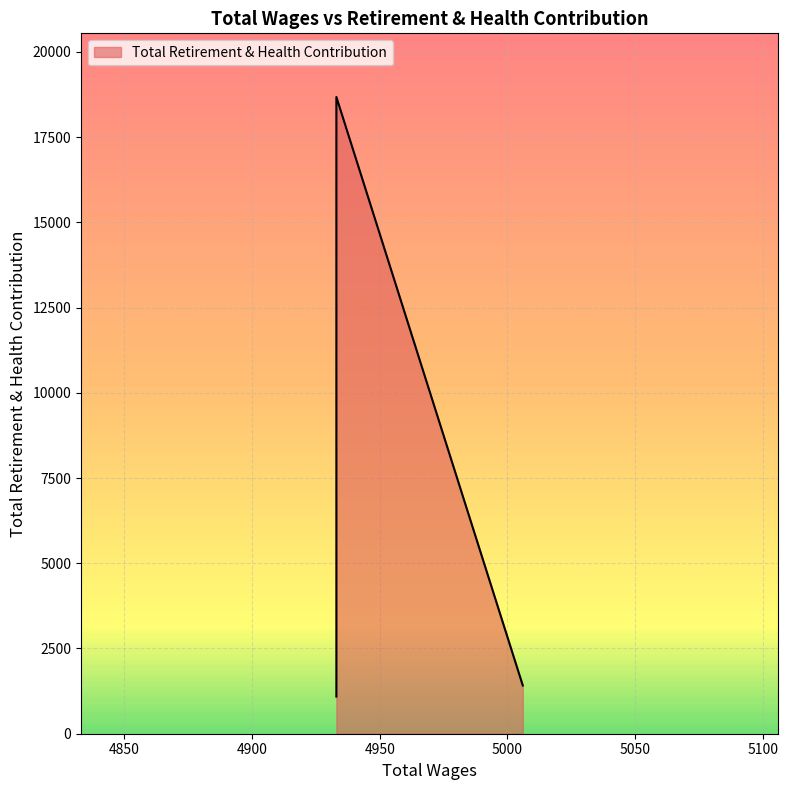

The chart shows a value of 4450 at 4933.0. True or false?

False